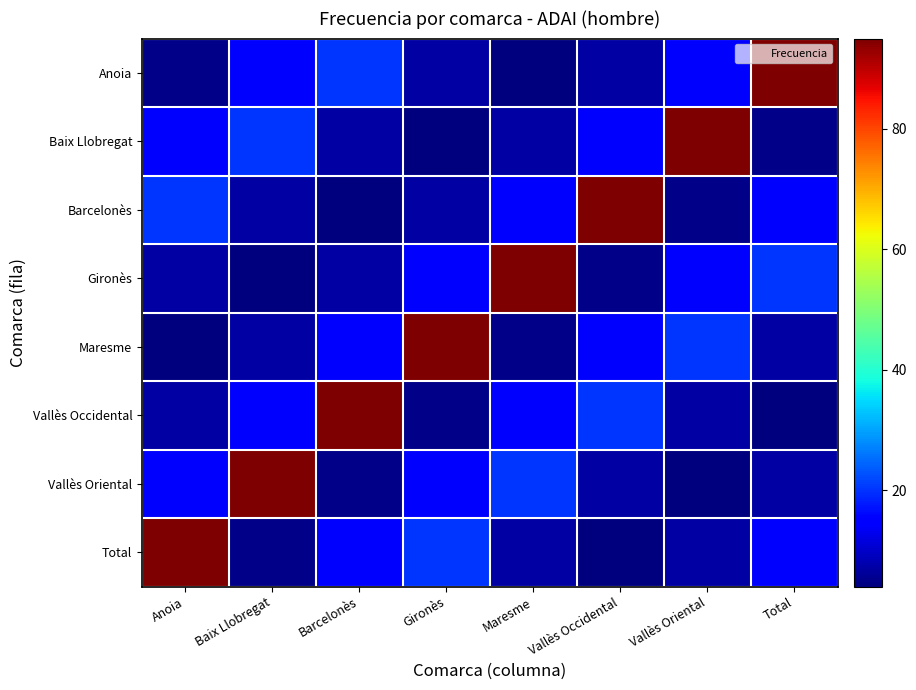

What is the spread (max minus min) of values at Barcelonès?

91